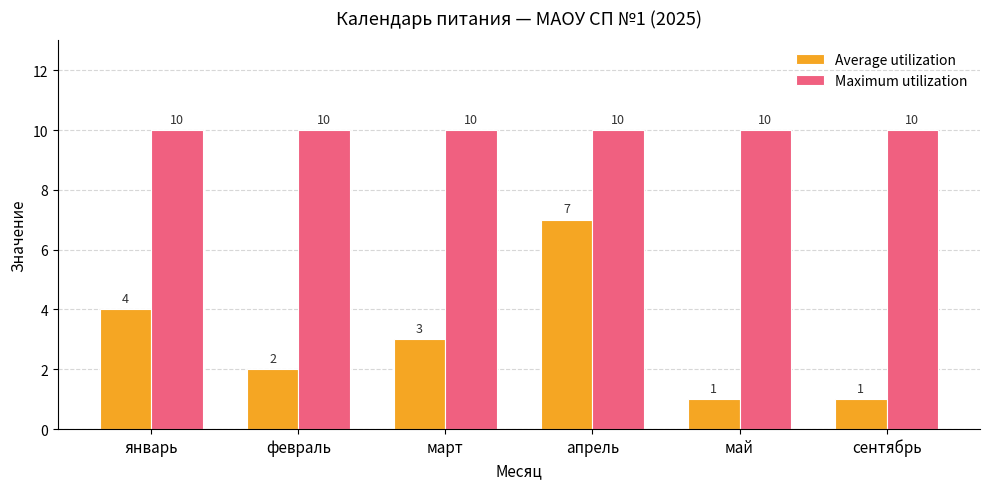

Is it true that Average utilization equals 2 at февраль?

True